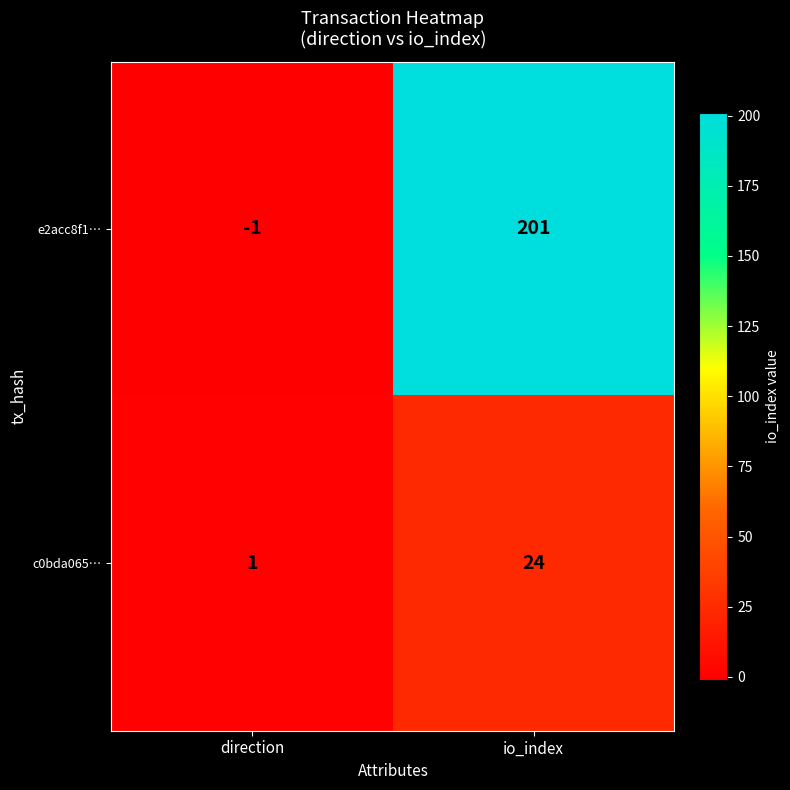

Rank the series by their maximum value, from lowest to highest.

c0bda065…, e2acc8f1…